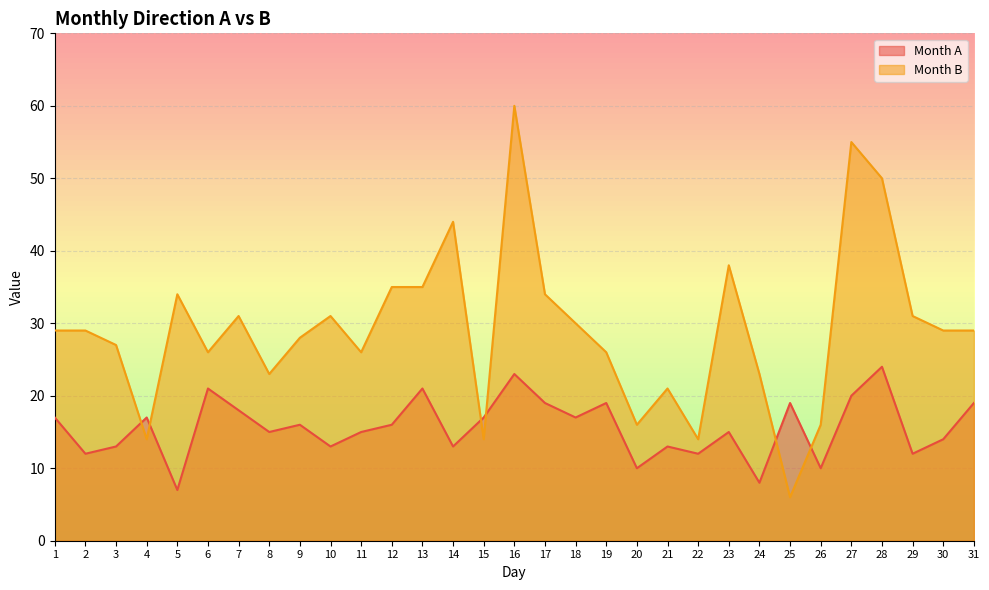

True or false: Month B has a value of 4 at 22.

False